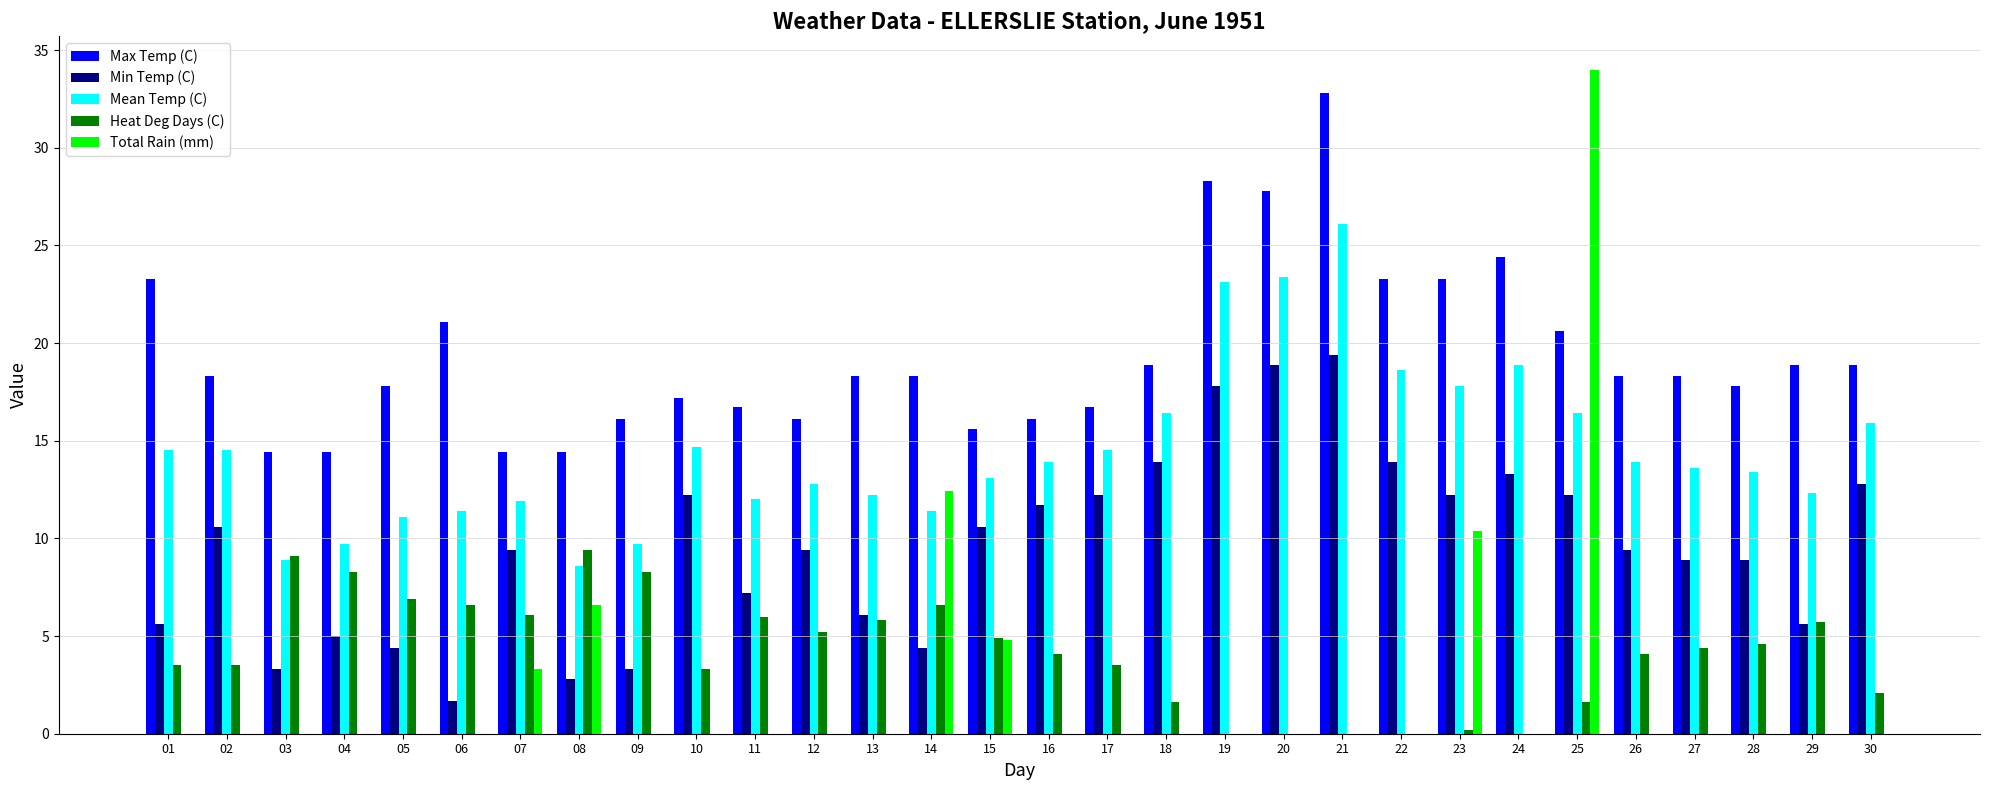

Is it true that Max Temp (C) equals 17.8 at 28?

True